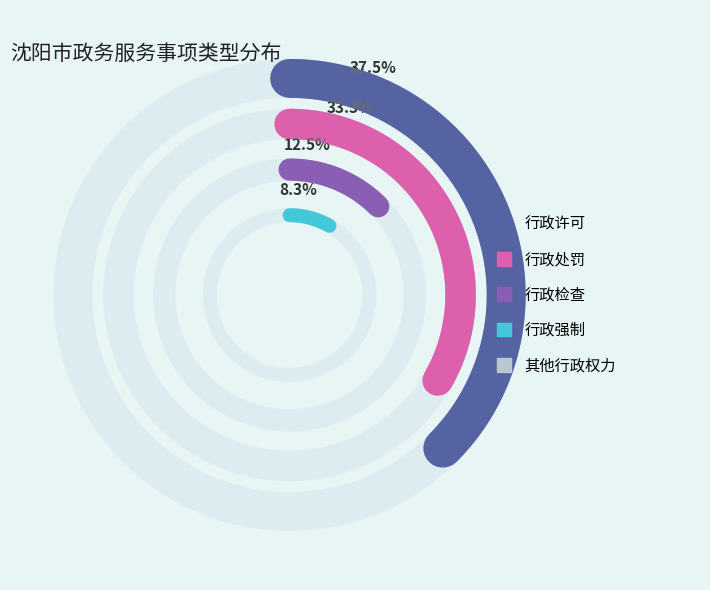

To the nearest percent, what portion does 其他行政权力 represent?

8%